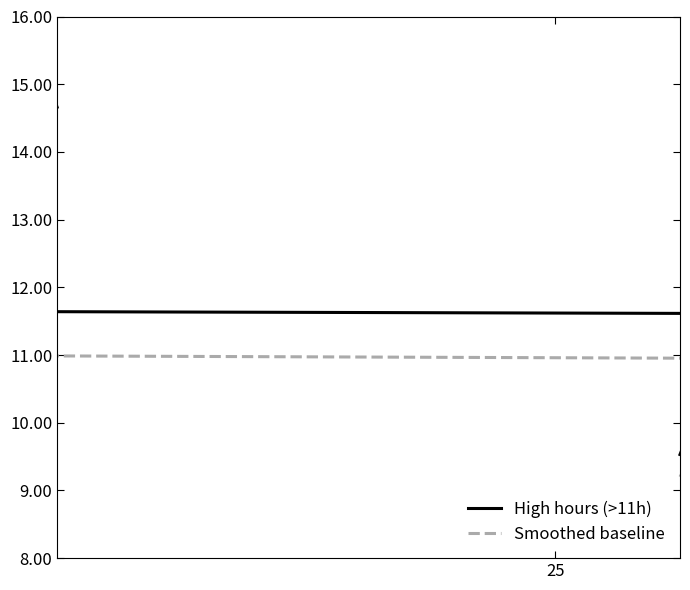

How many interior local valleys does the High hours (>11h) series have?

6